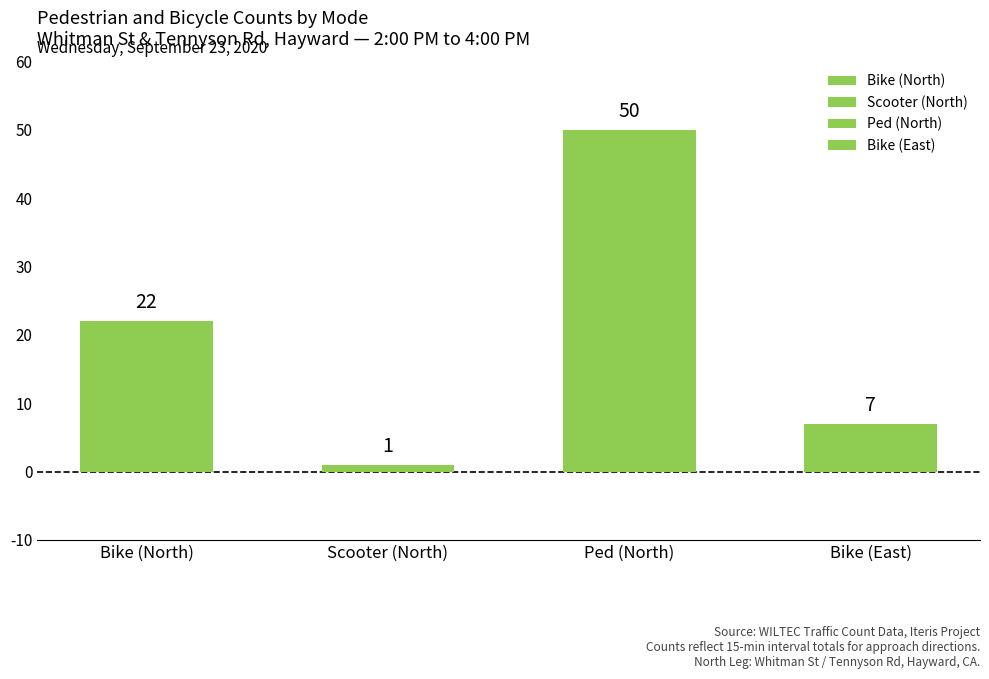

The value at Bike (North) is 5. True or false?

False